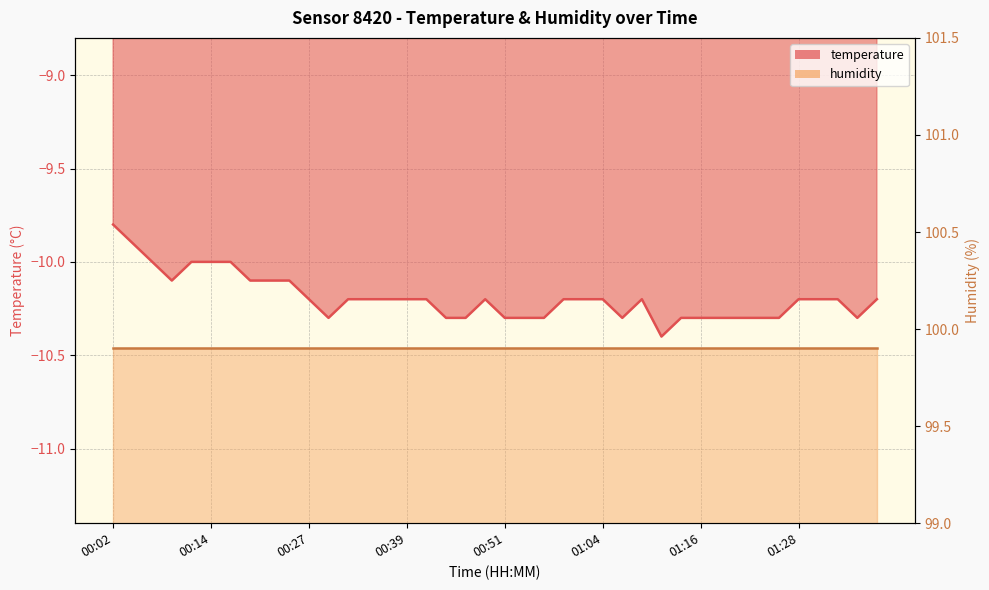

What is the label of the 30th point from the left?

01:13